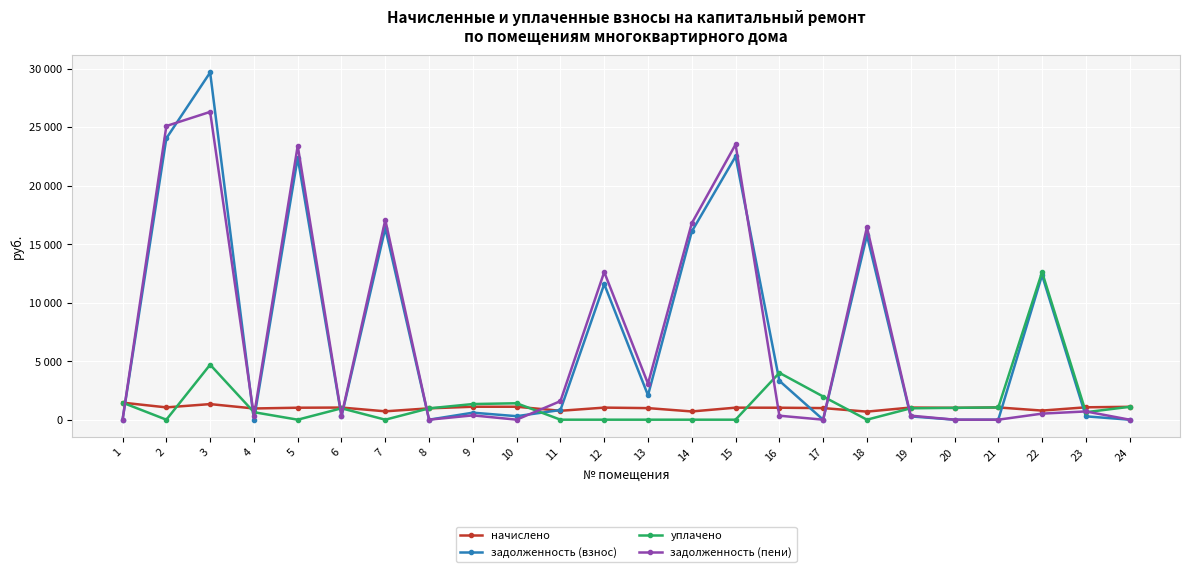

Does the chart have visible grid lines?

Yes